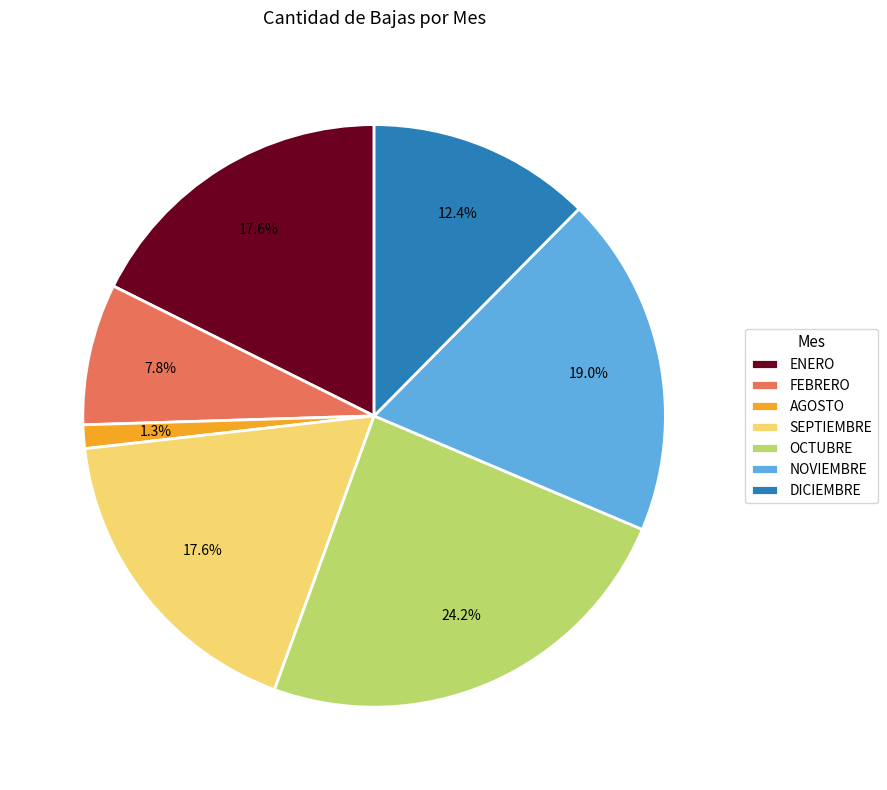

To the nearest percent, what is the difference between the largest and smallest slice percentages?

23%